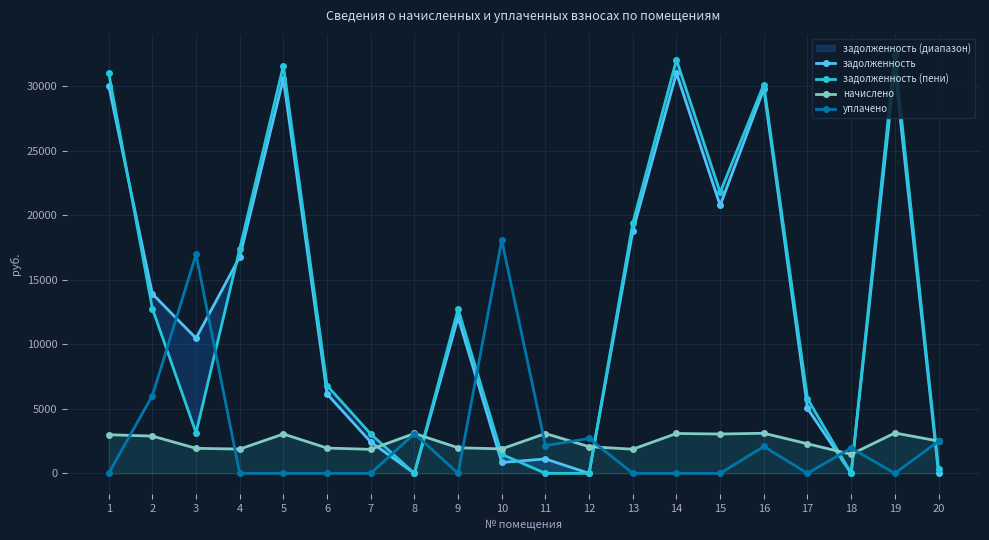

Is the value of уплачено at 4 greater than the value of начислено at 18?

No